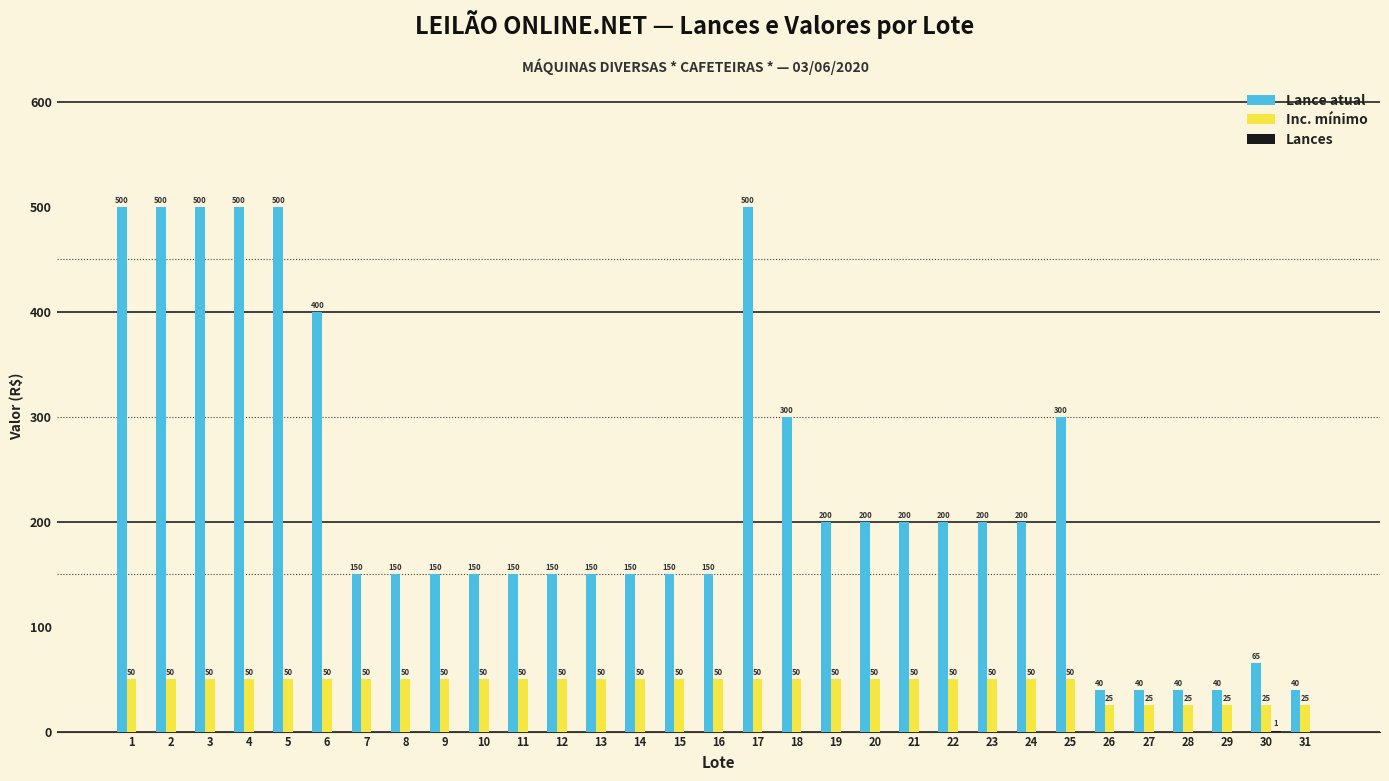

The Inc. mínimo series shows 29 at 12. True or false?

False